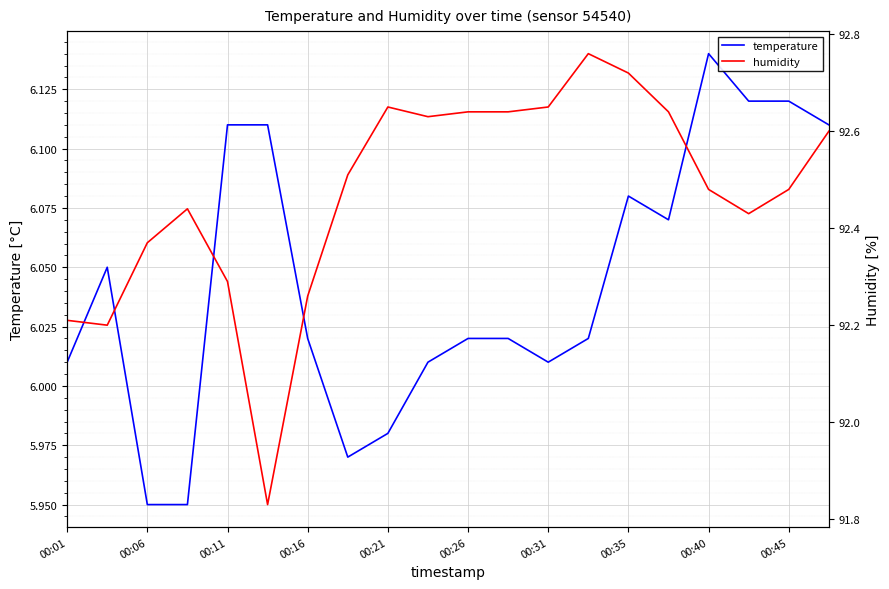

True or false: humidity has a value of 92.2 at 00:01.

True